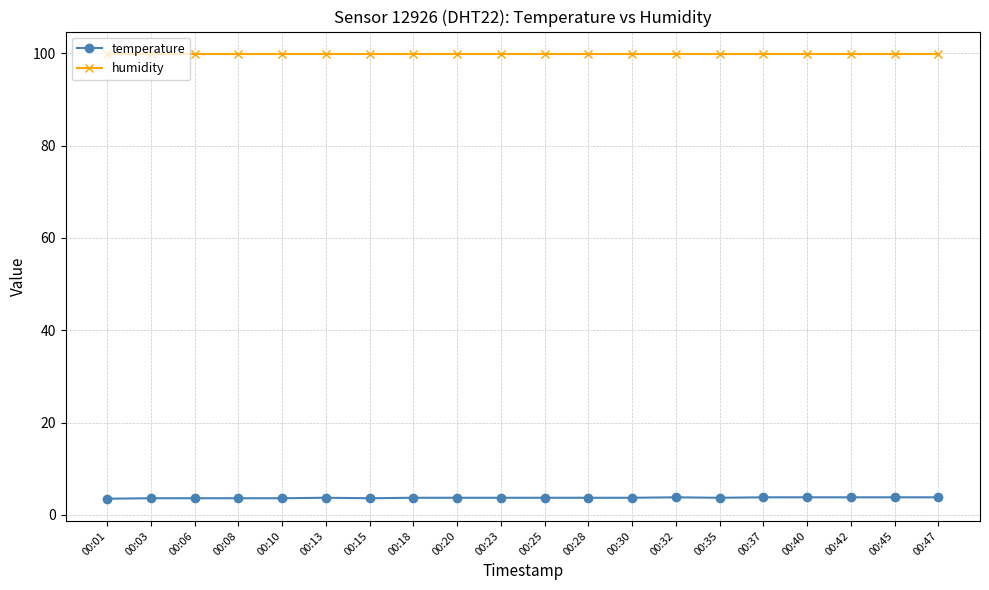

The humidity series shows 65.3 at 00:10. True or false?

False